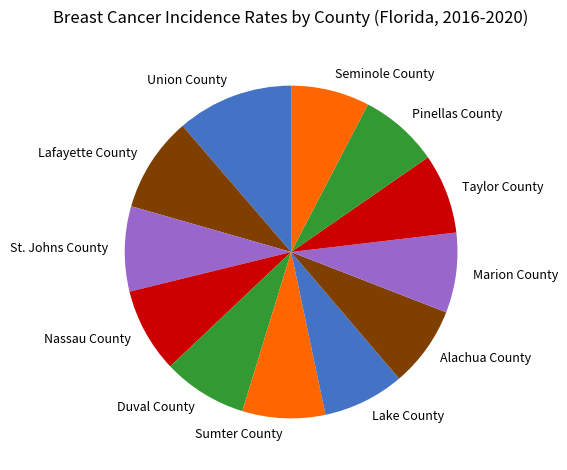

Count the number of slices in the pie.

12